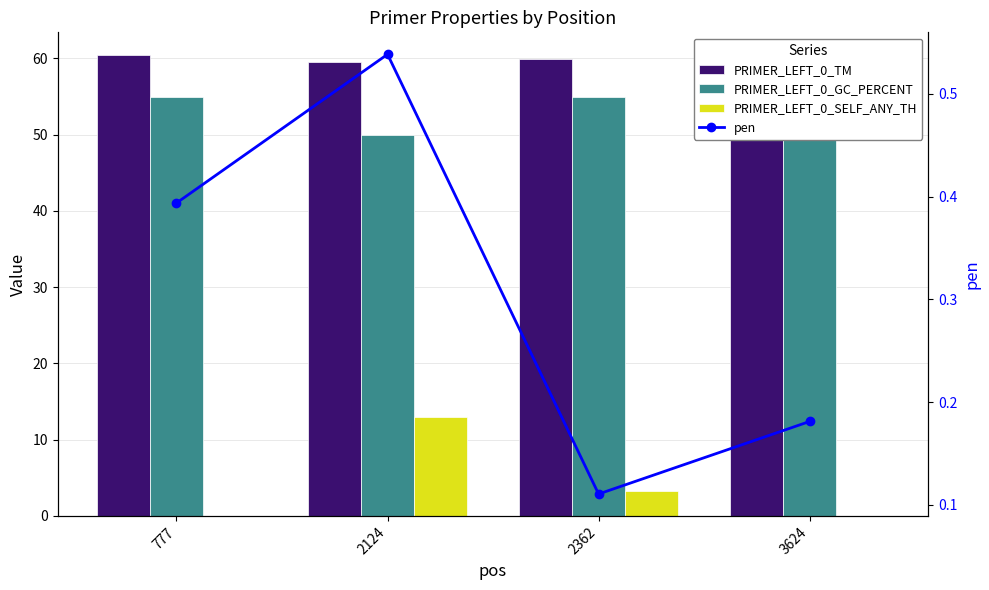

At which label does PRIMER_LEFT_0_GC_PERCENT reach its peak?

777